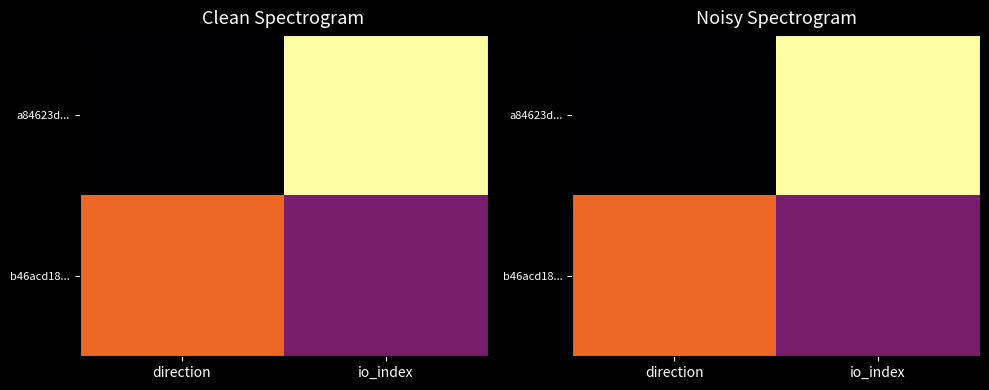

The value of b46acd18... at io_index is 0. True or false?

False